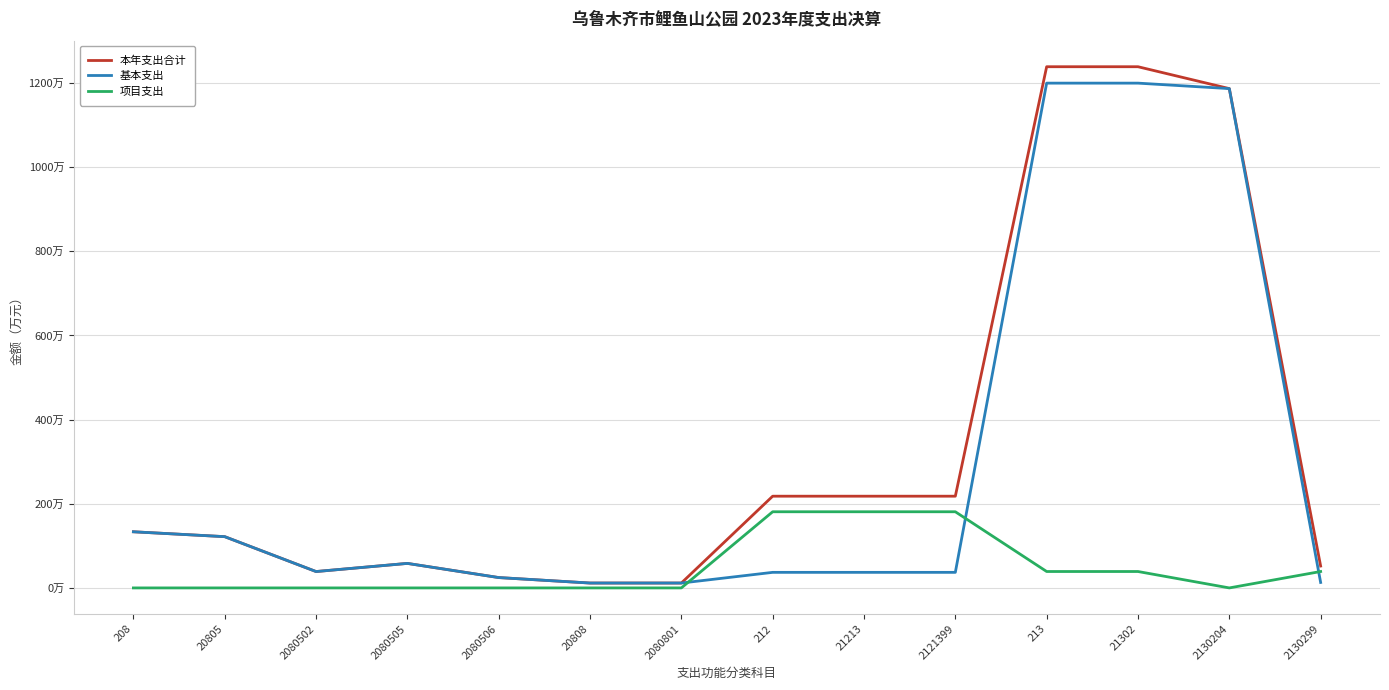

The 项目支出 series shows 0.0 at 208. True or false?

True